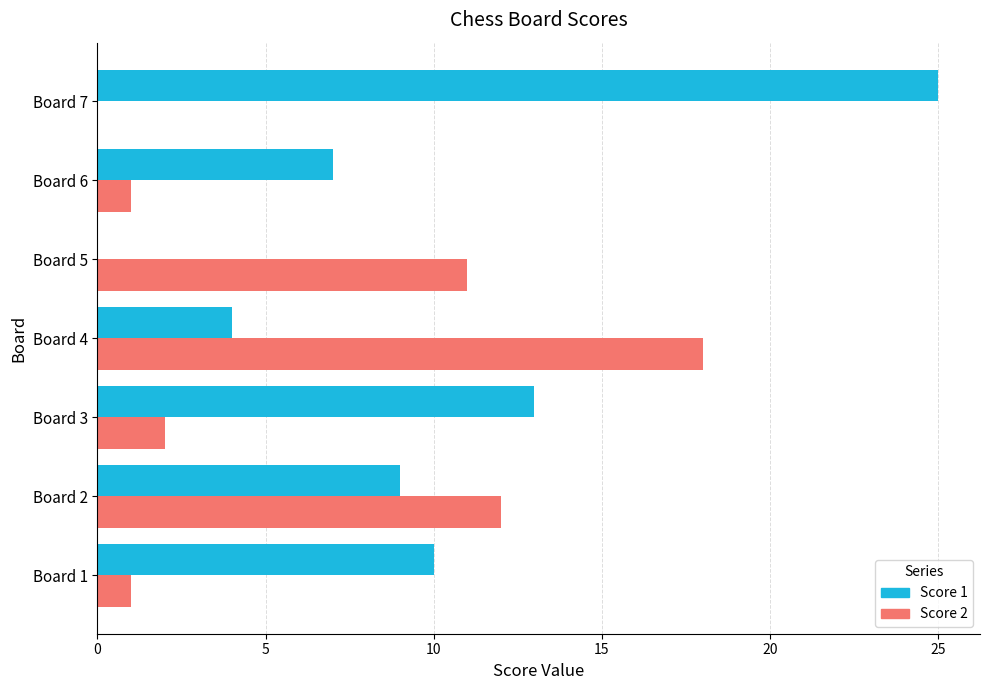

Is the value of Score 2 at Board 2 greater than the value of Score 1 at Board 2?

Yes